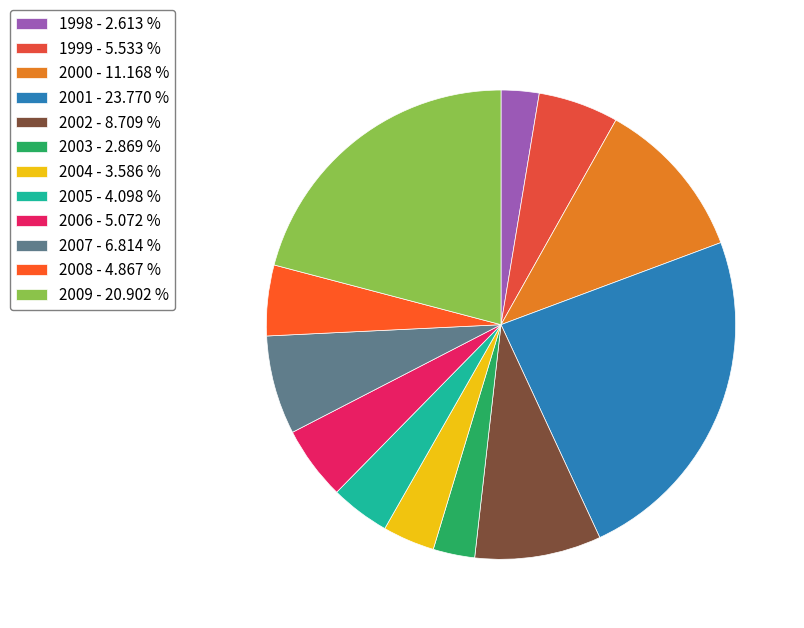

Is the sum of 2000 and 2002 greater than half?

No